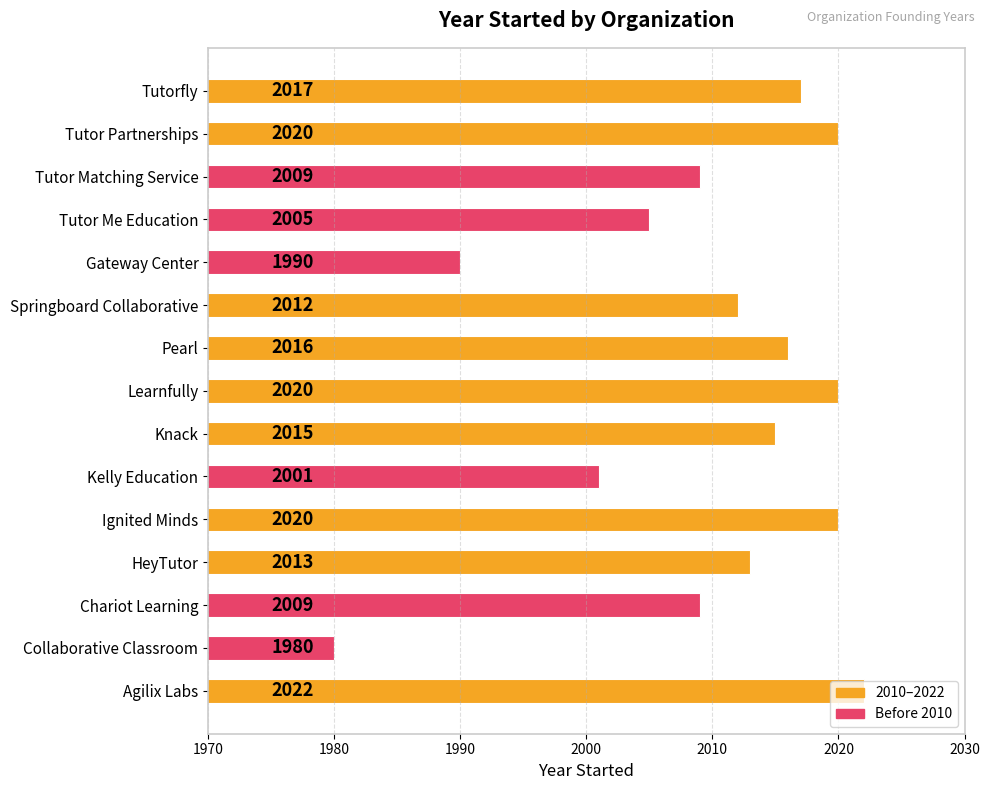

Which label corresponds to the smallest value in the chart?

Collaborative Classroom